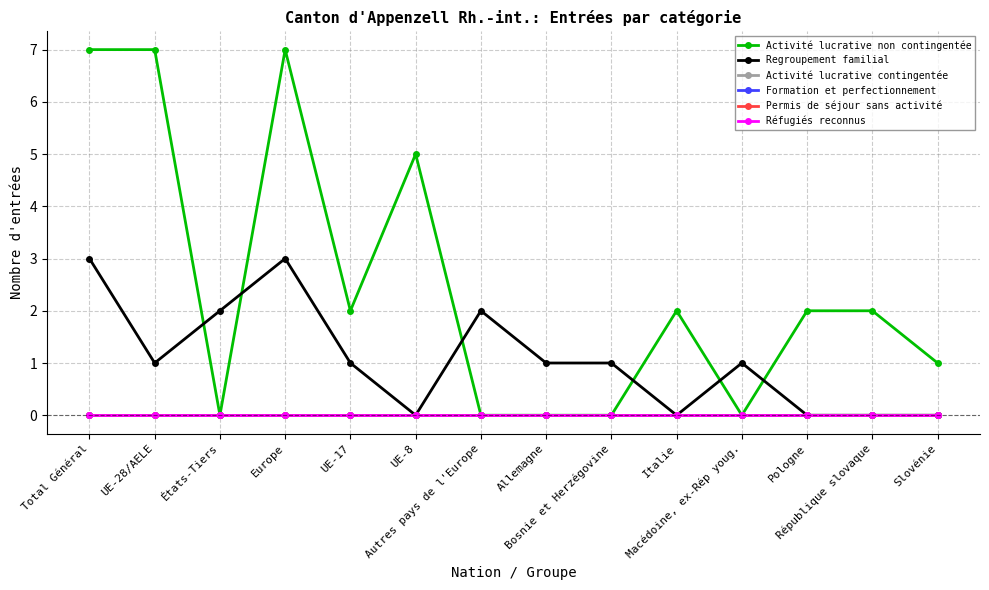

Does the chart have visible grid lines?

Yes